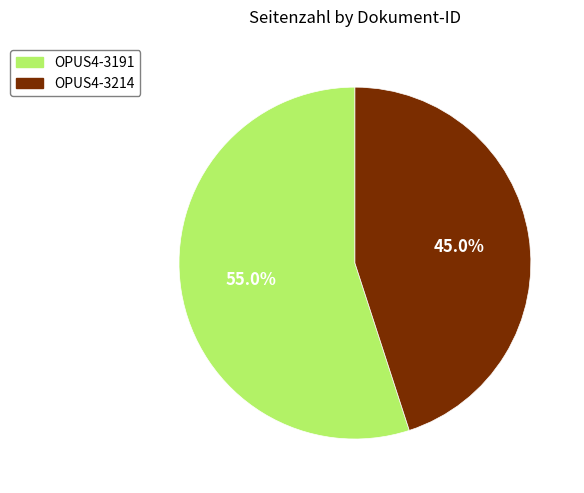

Between OPUS4-3214 and OPUS4-3191, which is larger?

OPUS4-3191